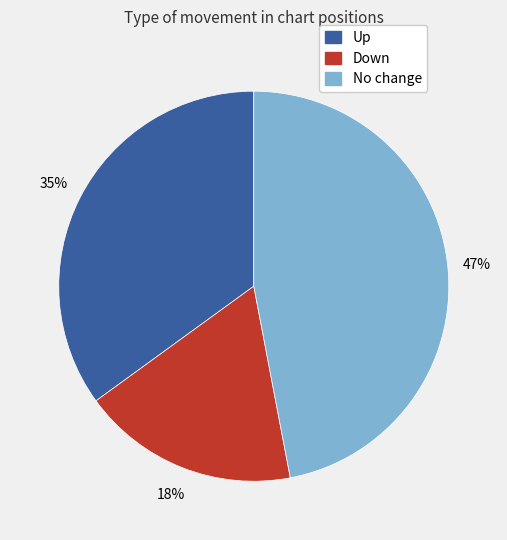

To the nearest percent, what is the difference between the largest and smallest slice percentages?

29%